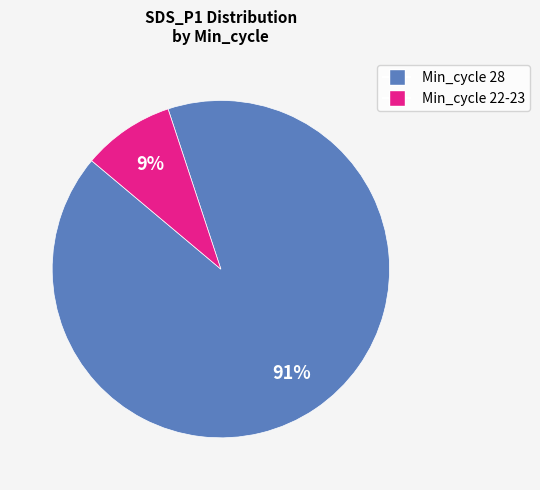

To the nearest percent, what is the average slice percentage?

50%